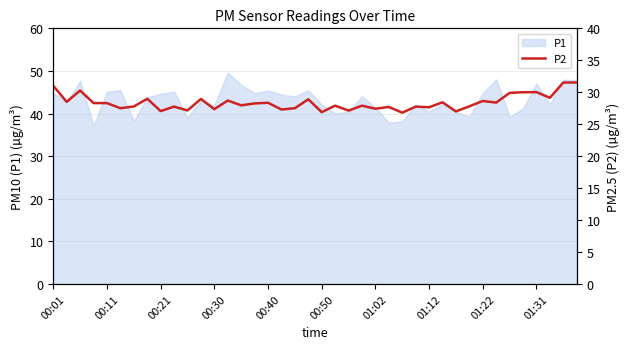

What is the minimum value for P1?

37.2